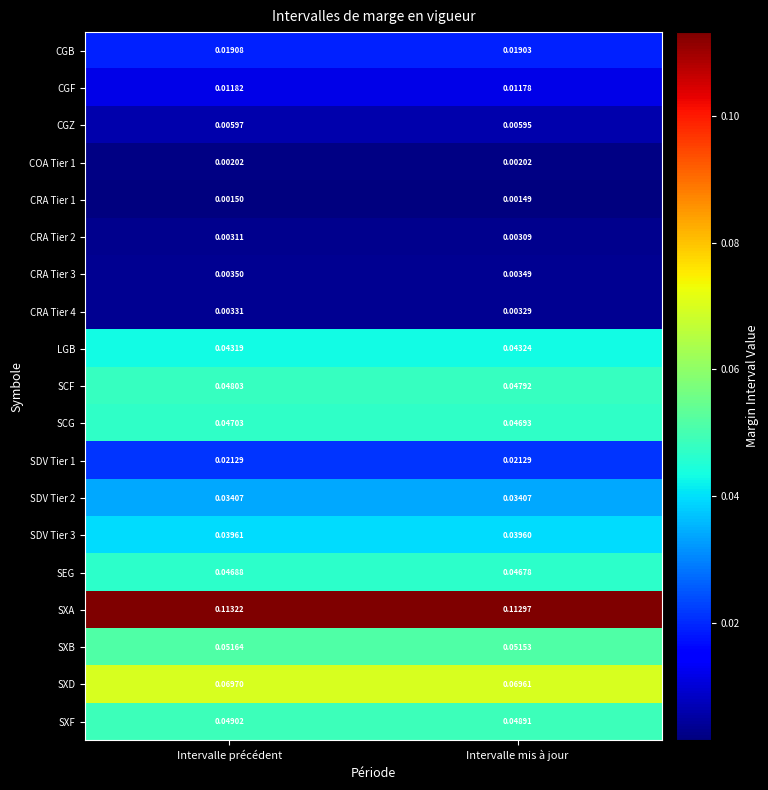

At which label is SCG closest to 0?

Intervalle mis à jour